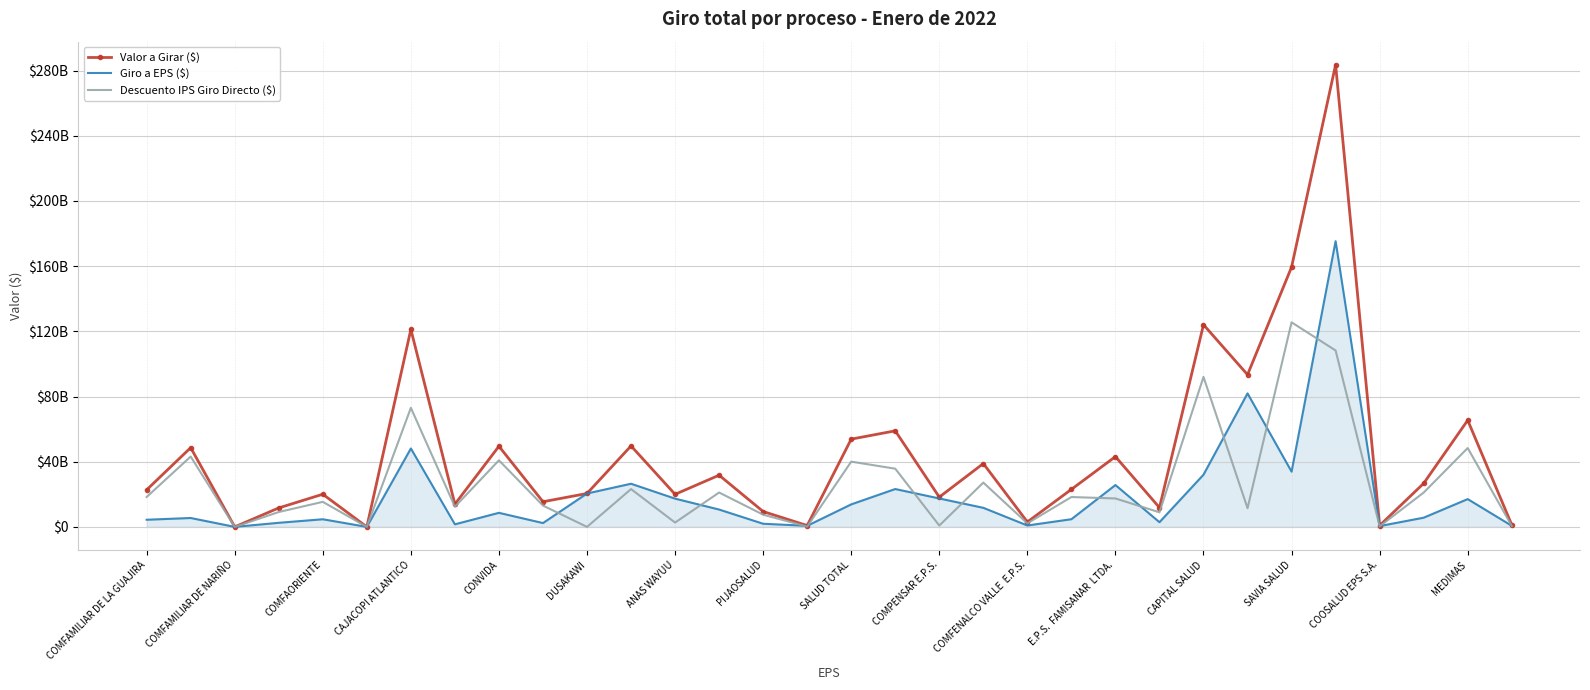

How many lines are shown in the chart?

3